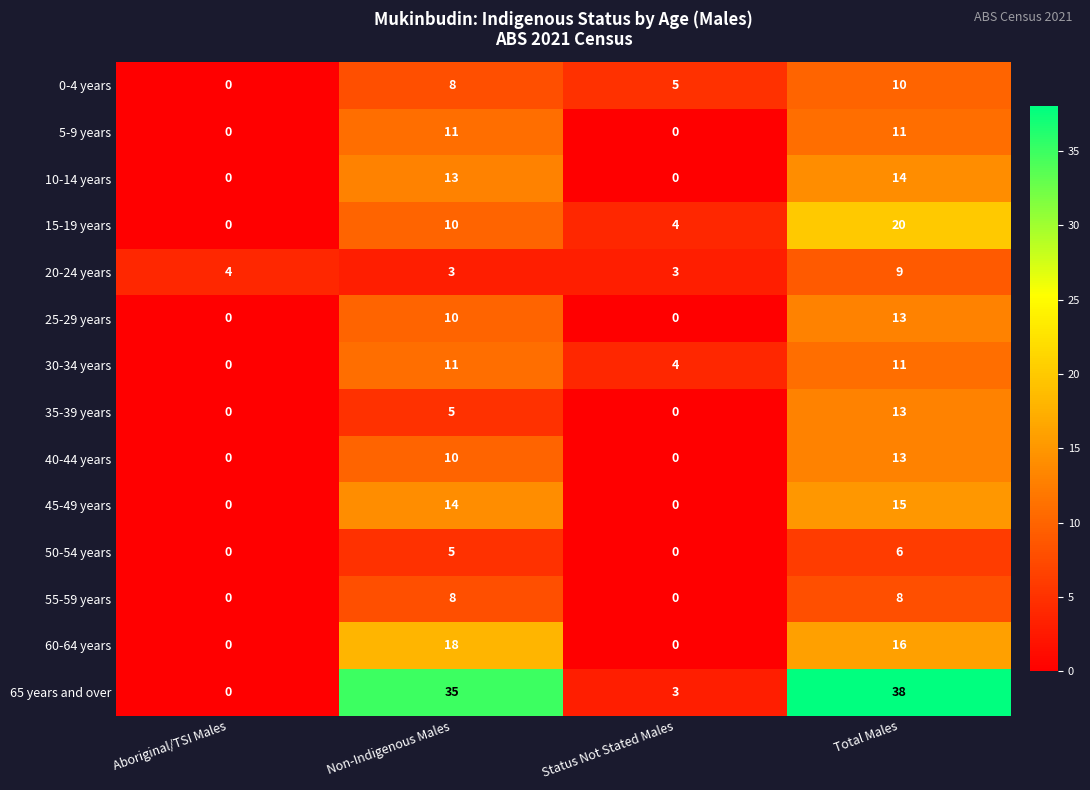

What is the difference between the highest and lowest values at Aboriginal/TSI Males?

4